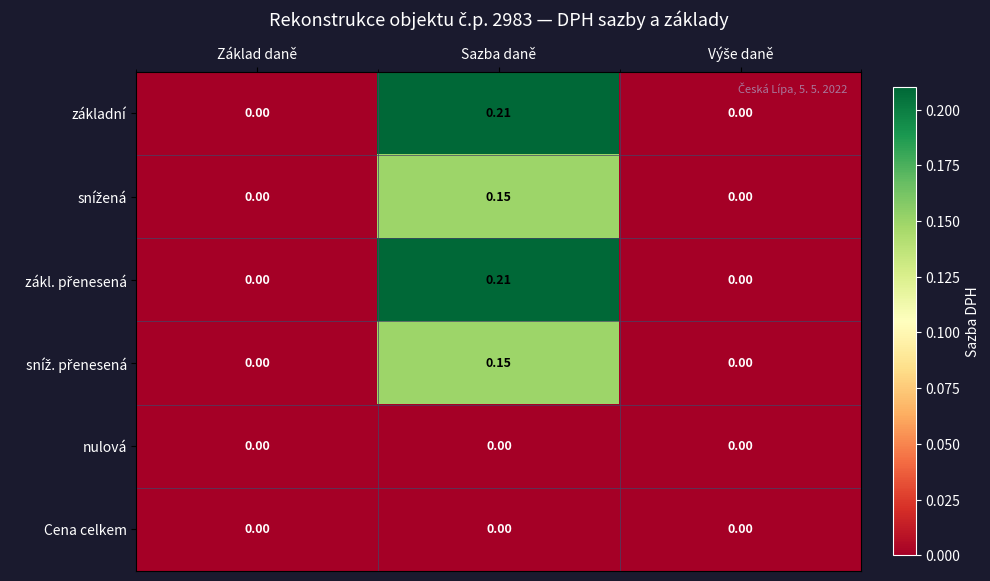

Which category has the highest value across all series?

Sazba daně